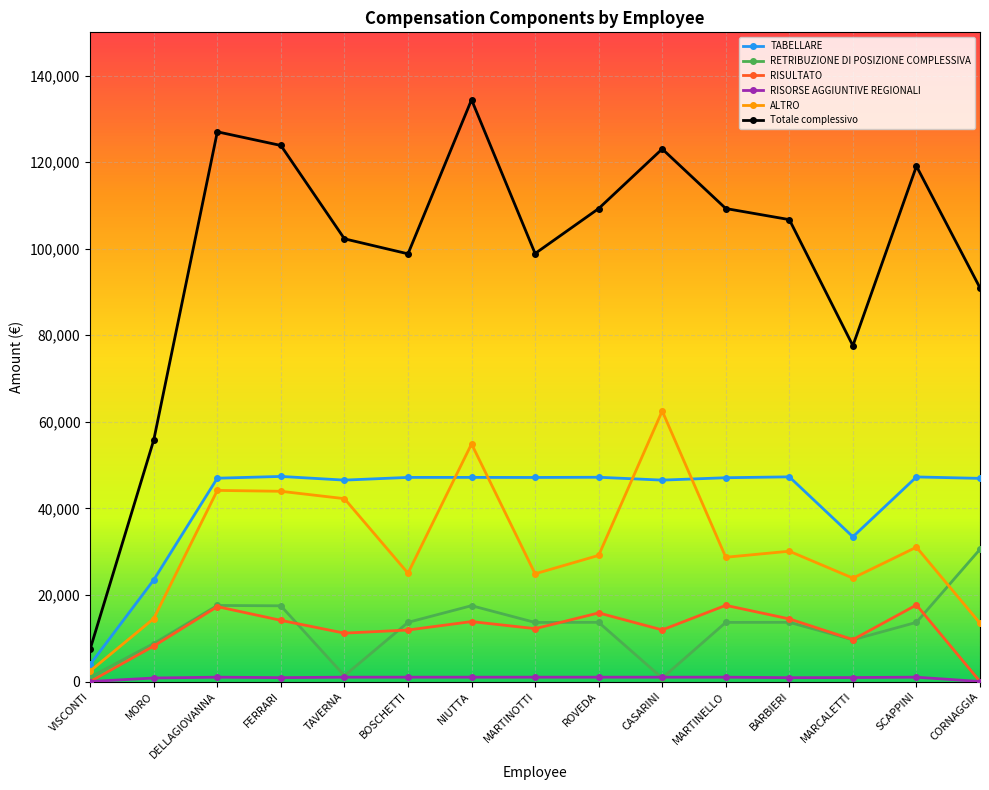

Between MORO and BARBIERI, which series saw the biggest shift?

Totale complessivo